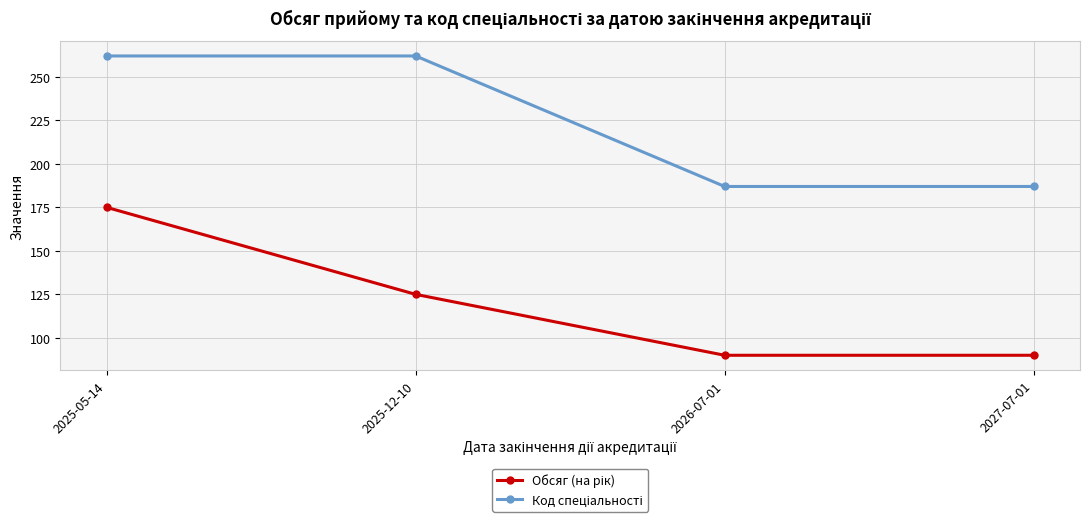

At how many categories does at least one series exceed 94?

4